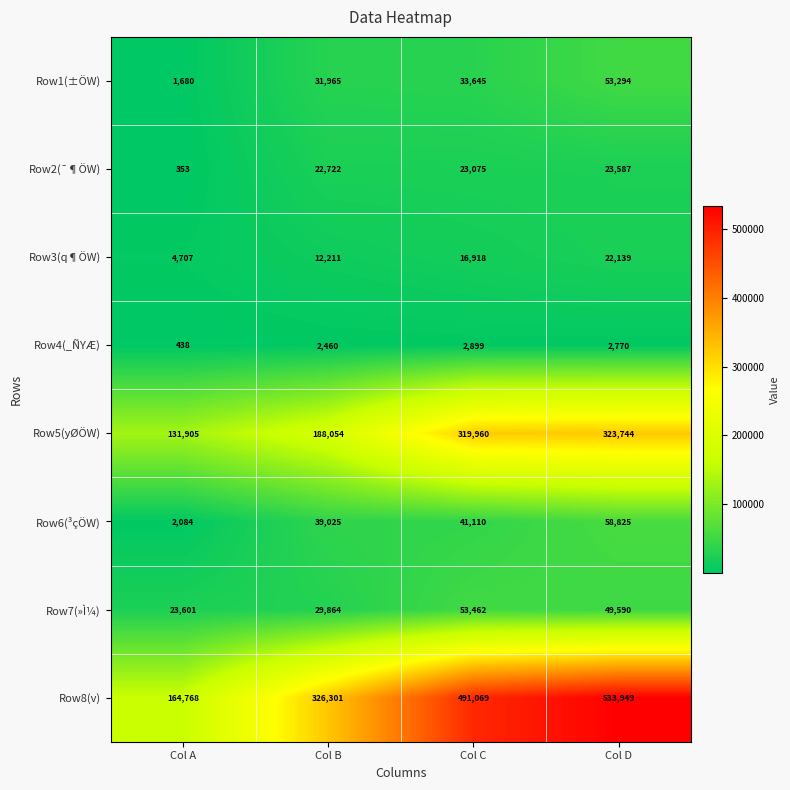

What is the spread (max minus min) of values at Col C?

488170